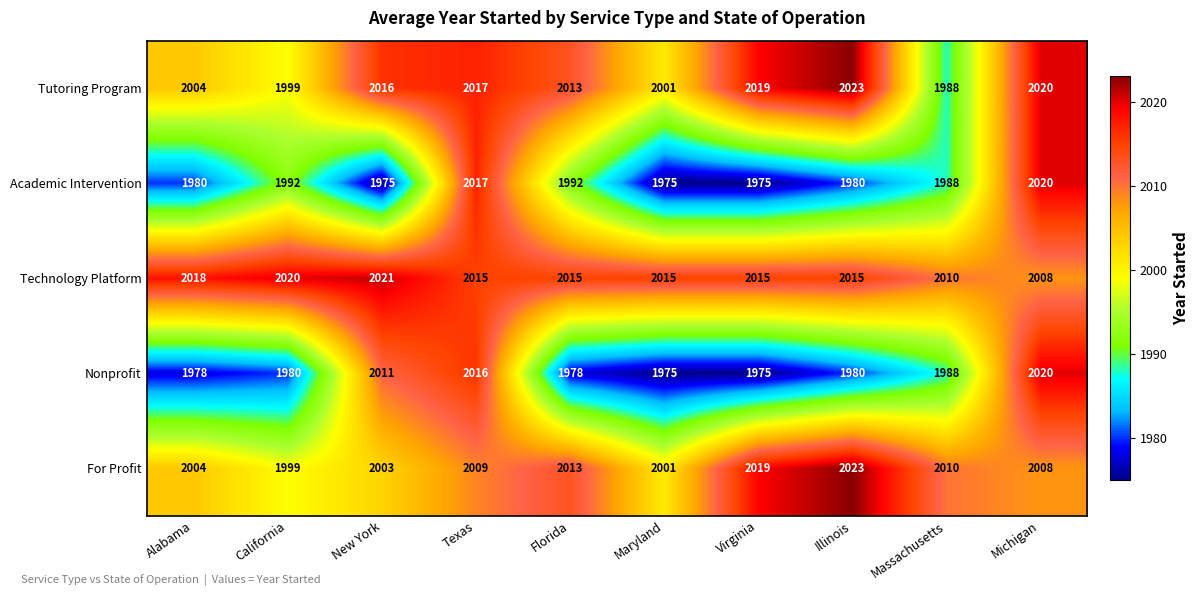

What is the difference between the second highest and minimum values in the For Profit series?

20